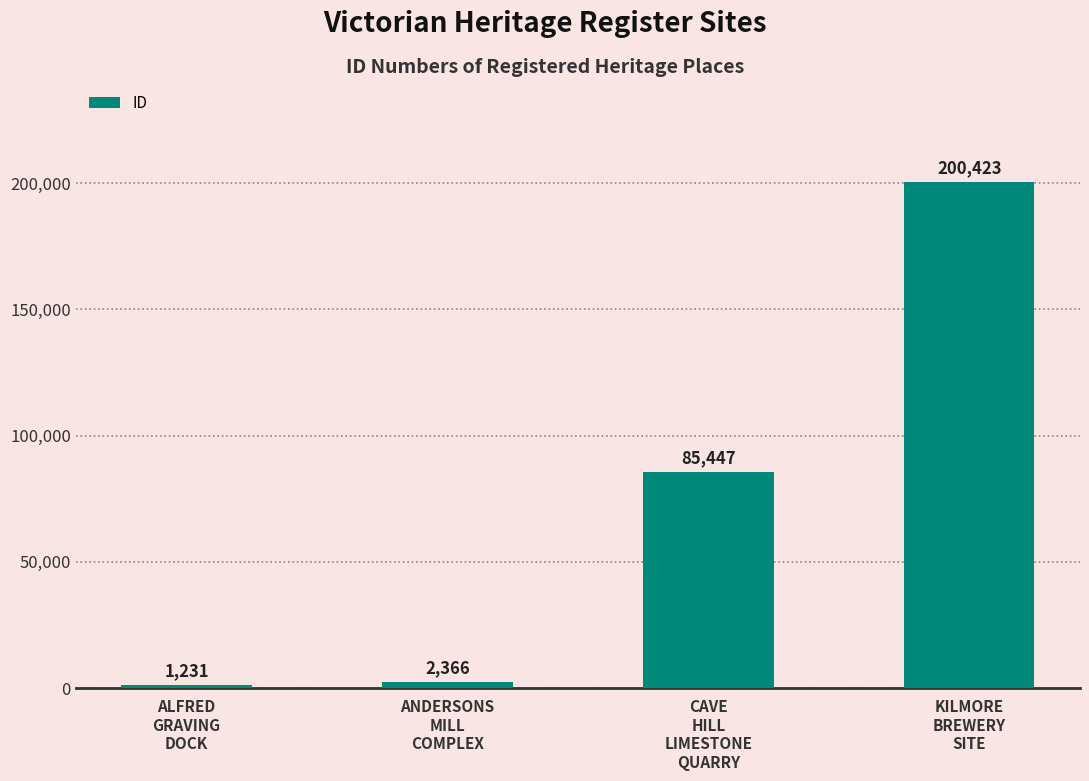

What is the sum of all values?

289467